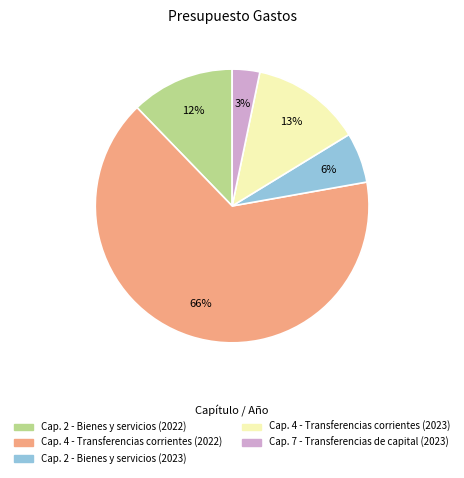

Combined, do Cap. 2 - Bienes y servicios (2023) and Cap. 7 - Transferencias de capital (2023) account for over 50%?

No